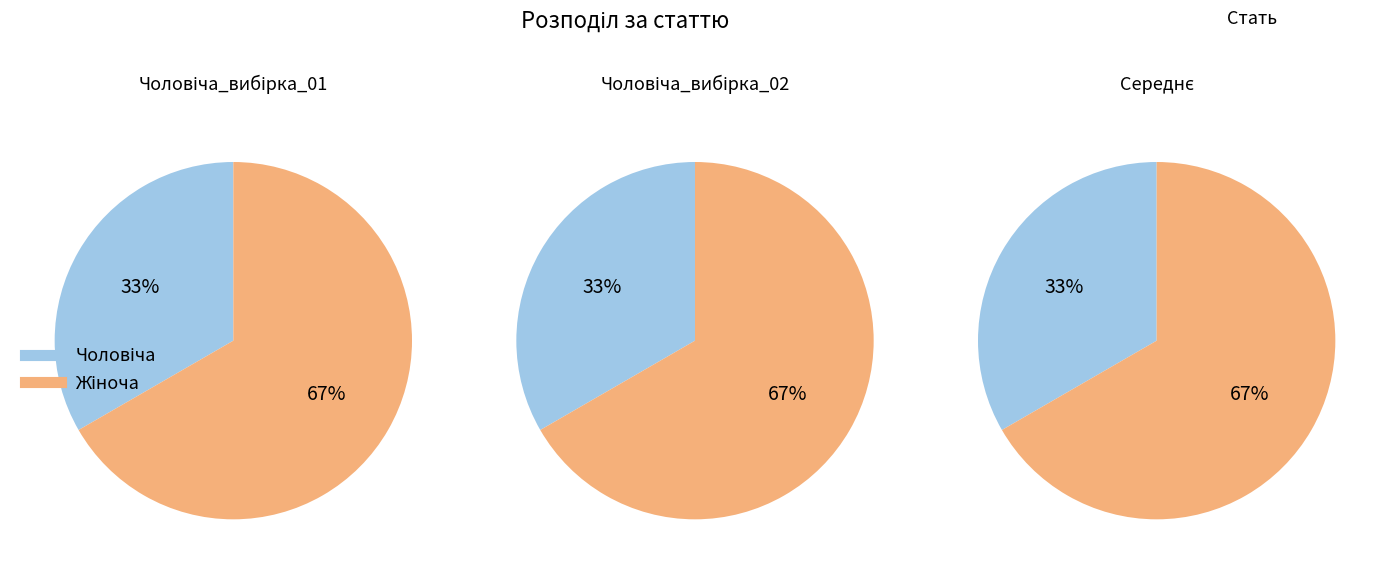

Does Чоловіча represent more than half of the total?

No